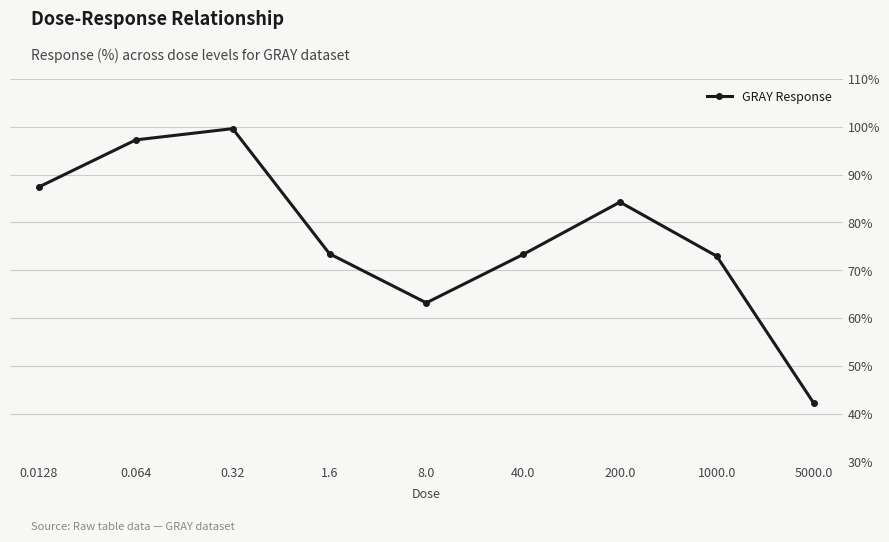

What is the change in value from 8.0 to 1000.0?

+9.8